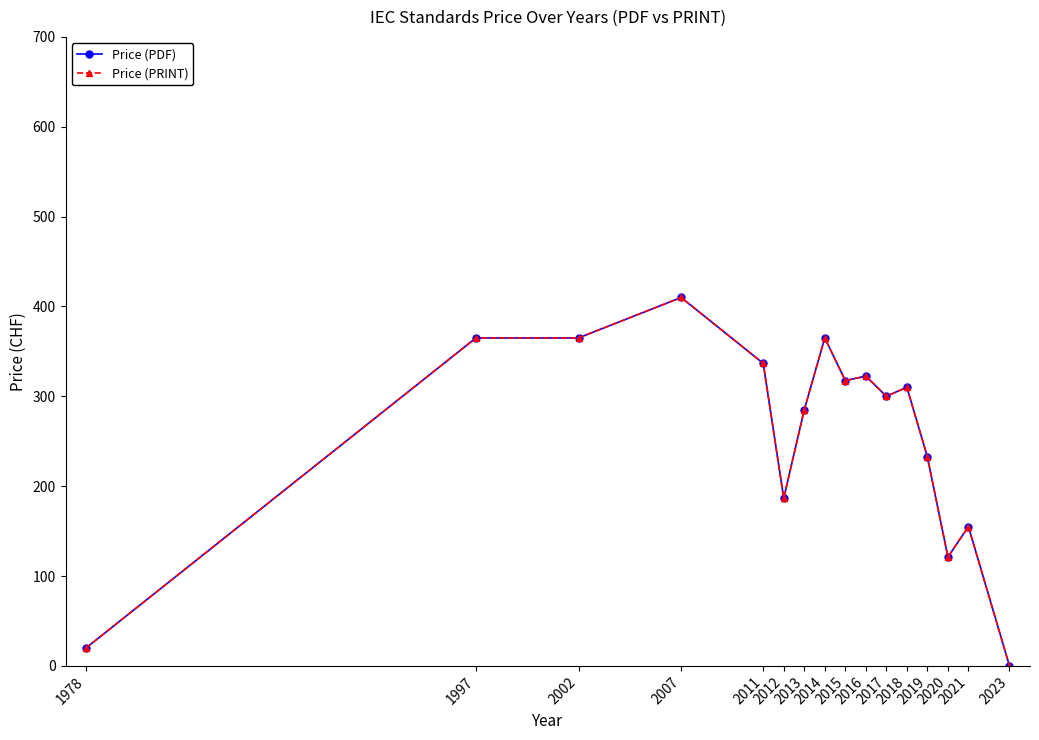

Does the chart have visible grid lines?

No